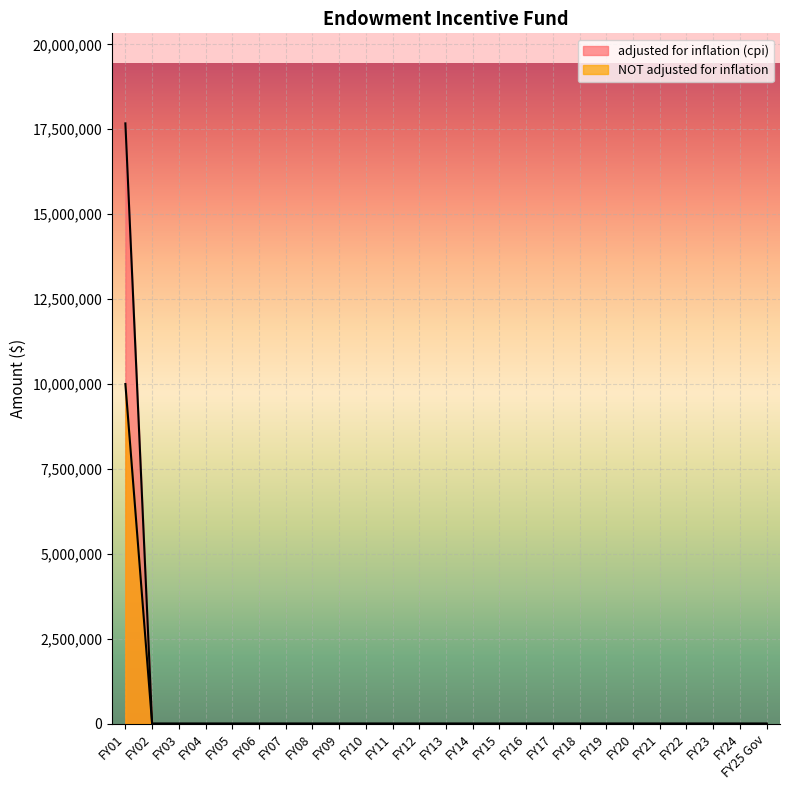

True or false: NOT adjusted for inflation and adjusted for inflation (cpi) intersect in this chart.

False